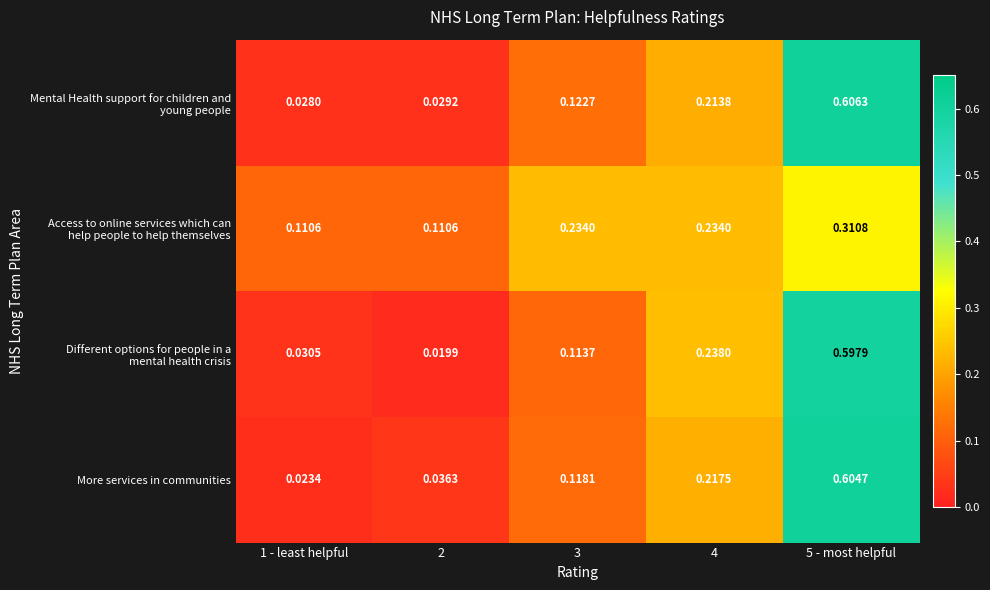

Between 3 and 5 - most helpful, which series saw the biggest shift?

More services in communities